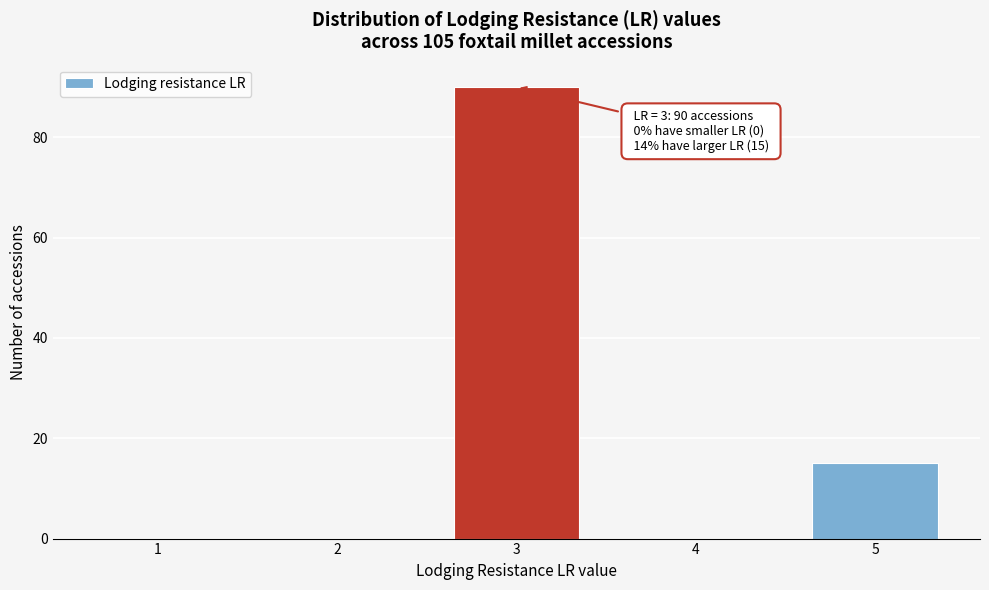

Reading right to left, transcribe all the data shown in this chart.

5=15	4=0	3=90	2=0	1=0